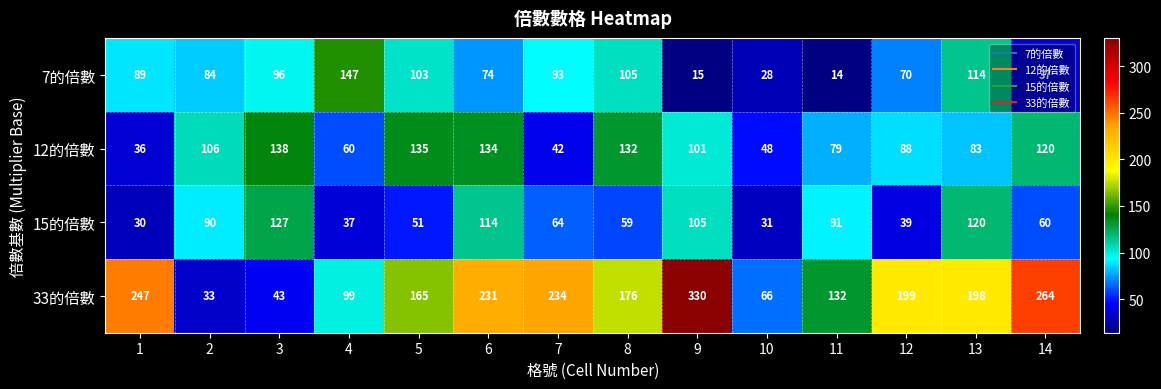

What is the minimum value shown in the chart?

14